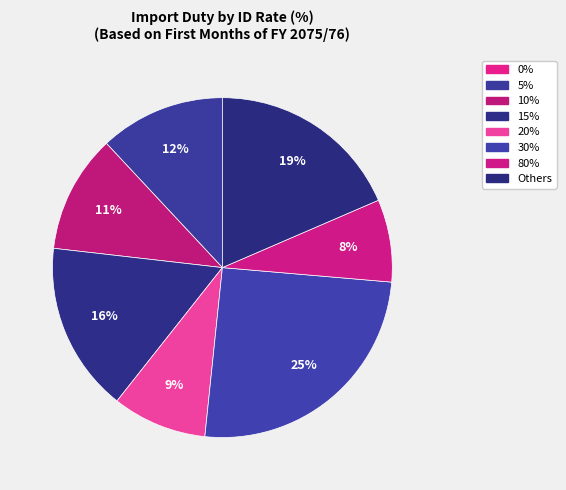

How many segments does this pie chart have?

8